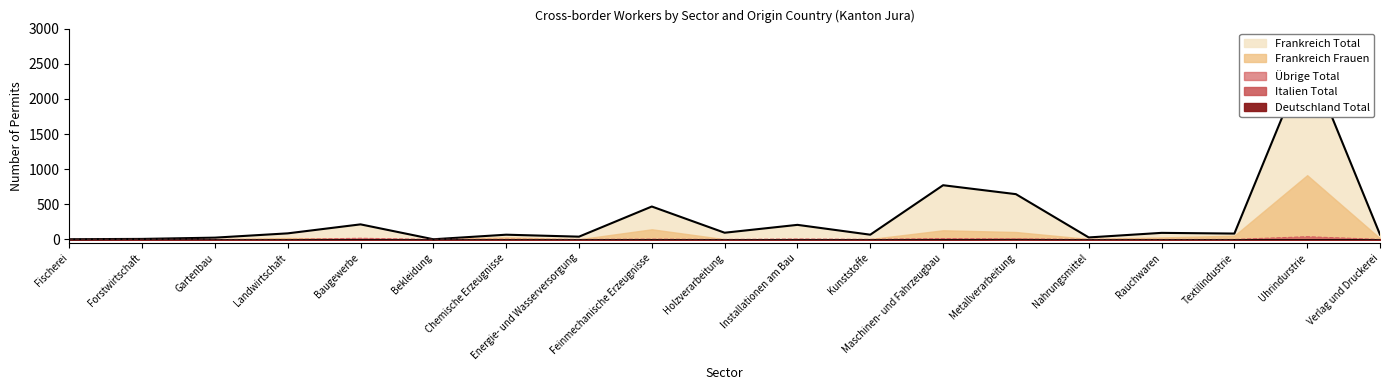

How many lines are shown in the chart?

5